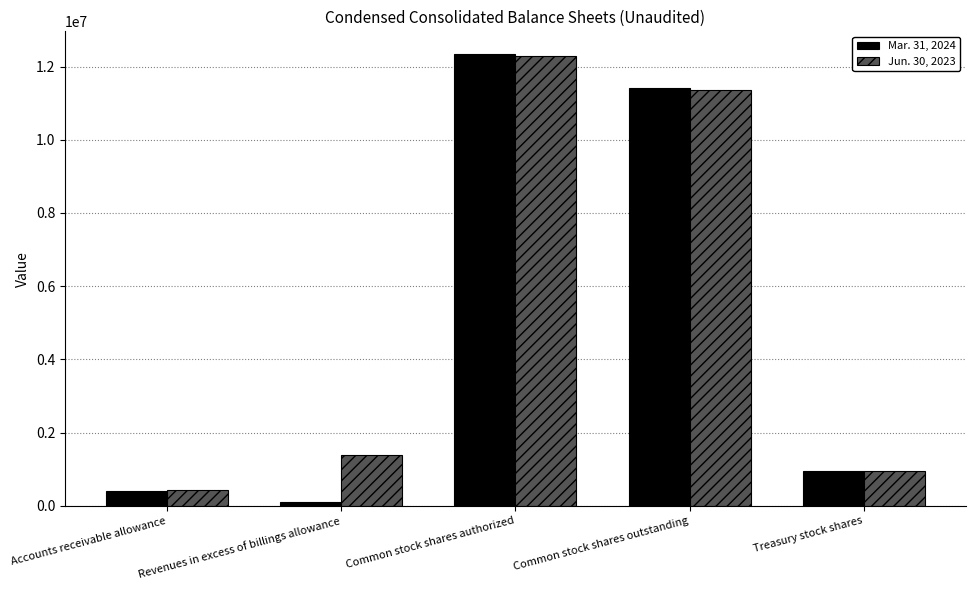

What is the sum of all Jun. 30, 2023 values?

26370269